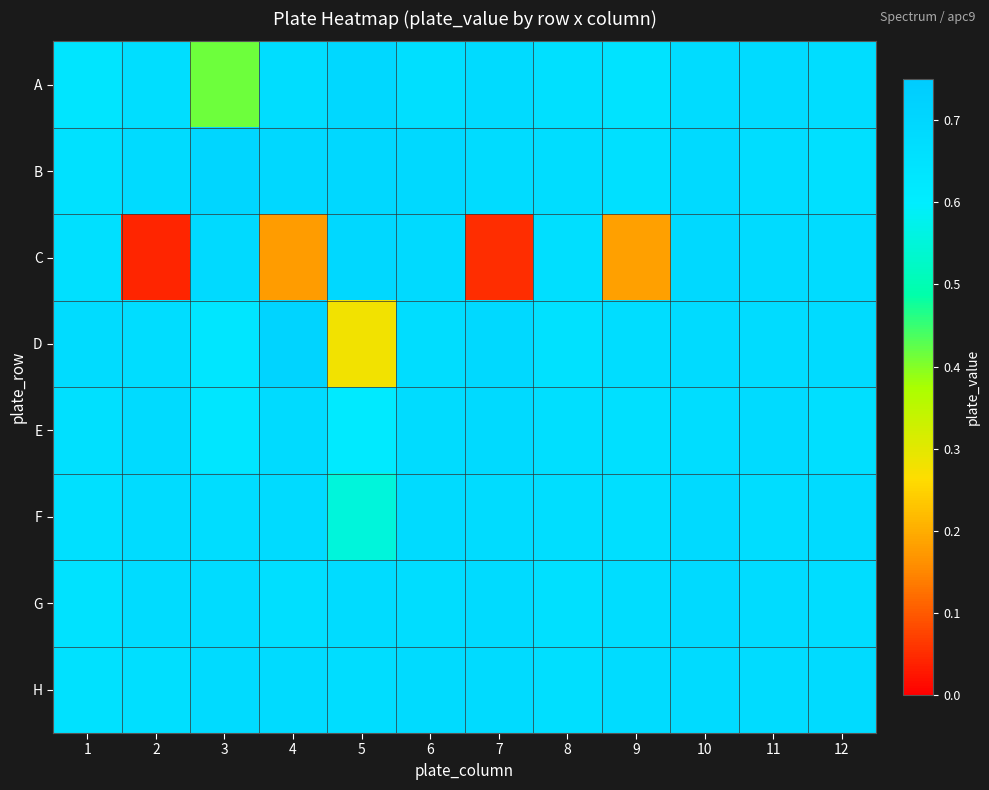

Which category has the lowest value across all series?

2